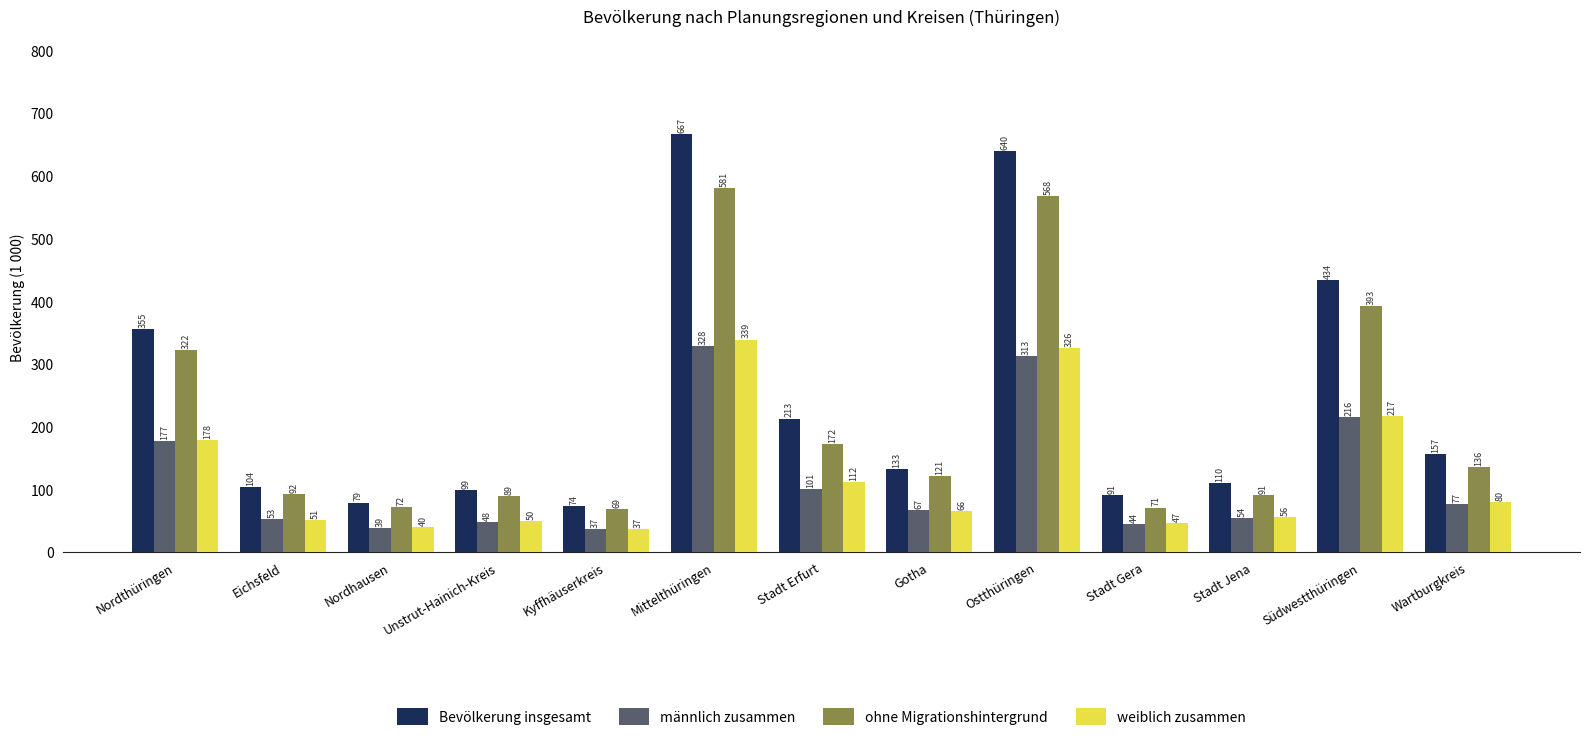

Which category has the highest value in the ohne Migrationshintergrund series?

Mittelthüringen